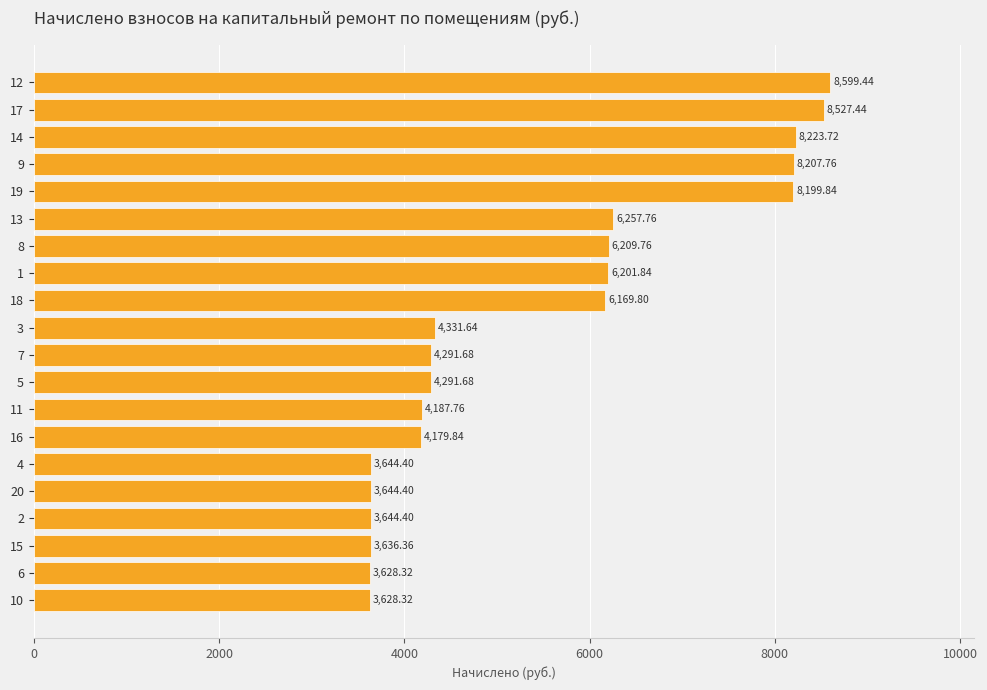

How many bars are there in total?

20